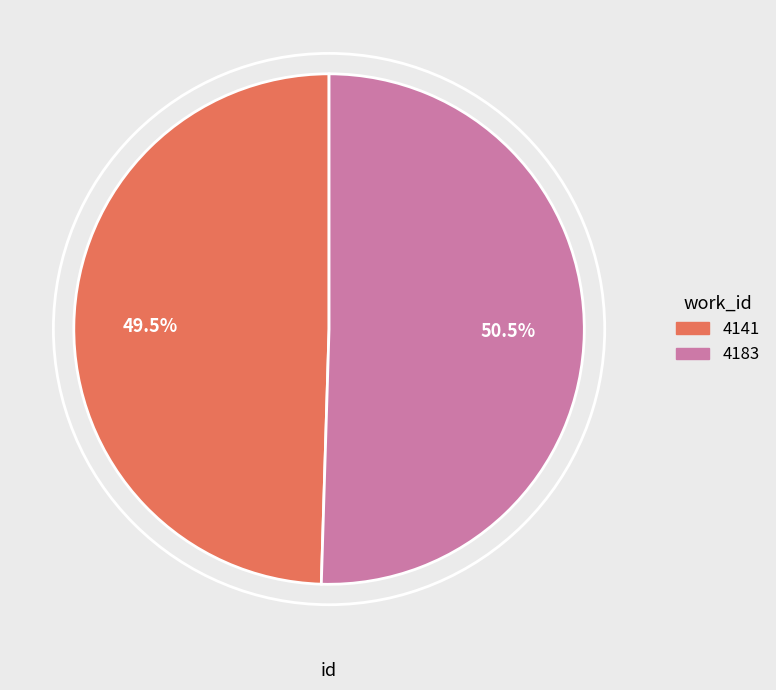

Between 4183 and 4141, which is larger?

4183